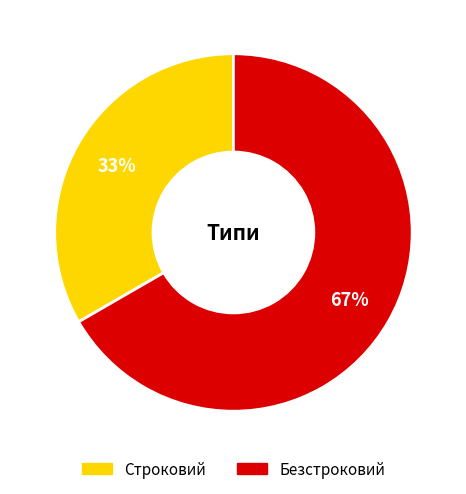

Do Строковий and Безстроковий together represent more than half of the pie?

Yes